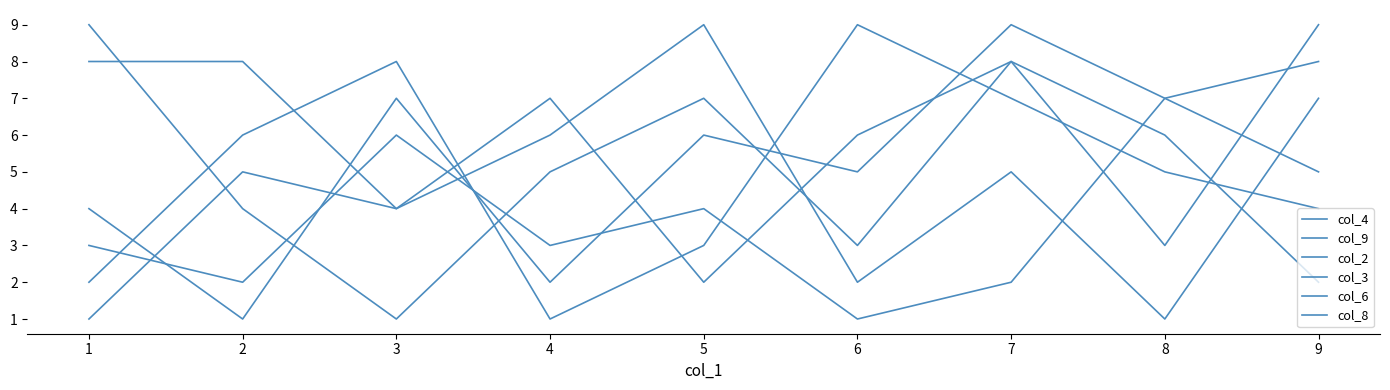

Count the number of data series in this chart.

6